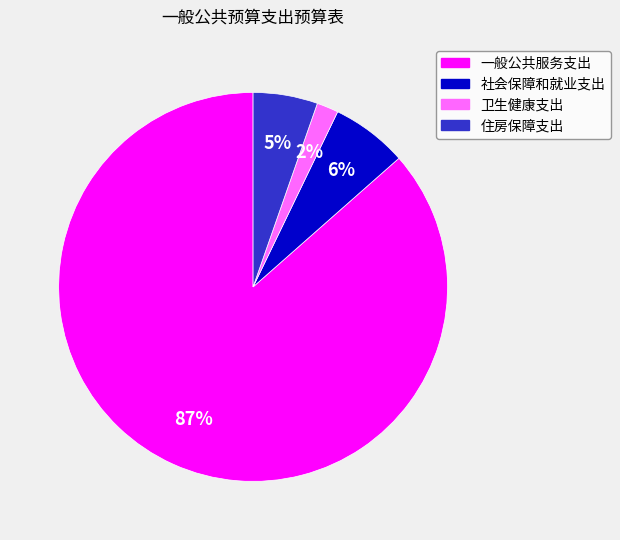

Between 社会保障和就业支出 and 卫生健康支出, which is larger?

社会保障和就业支出